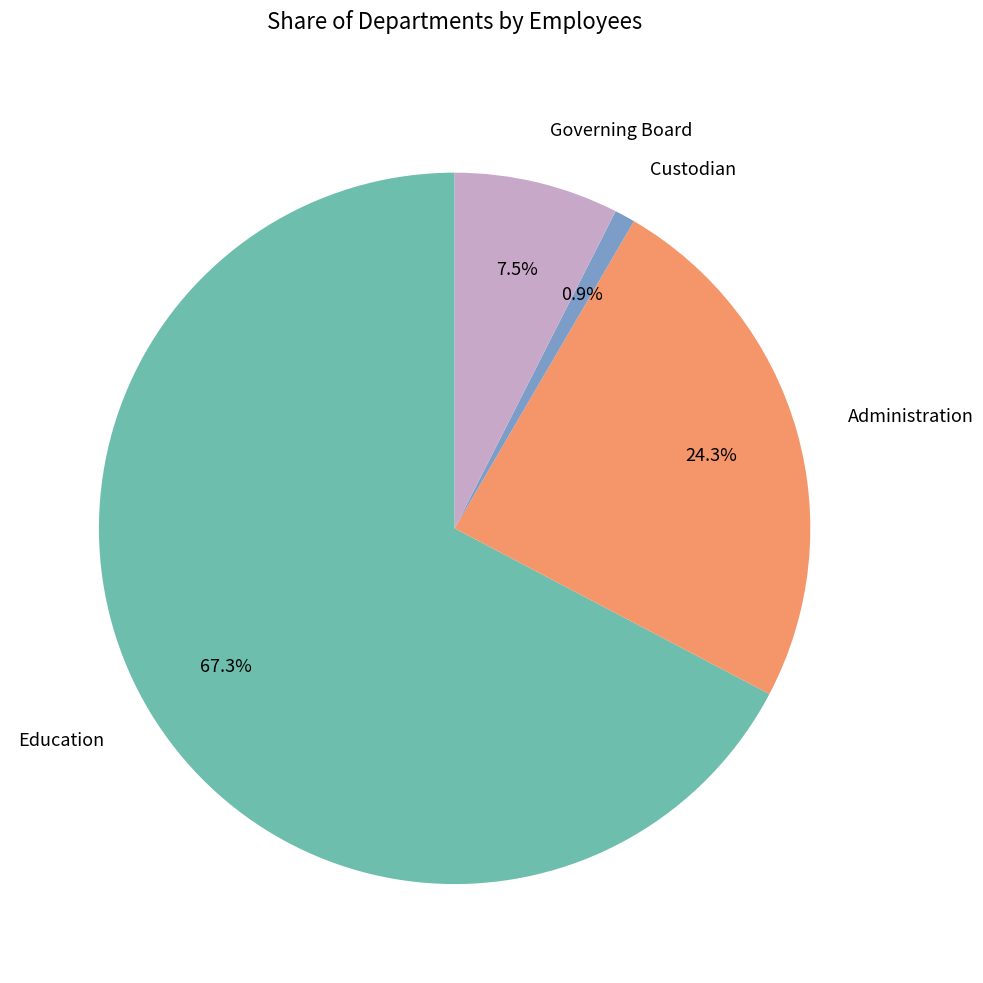

How many segments does this pie chart have?

4